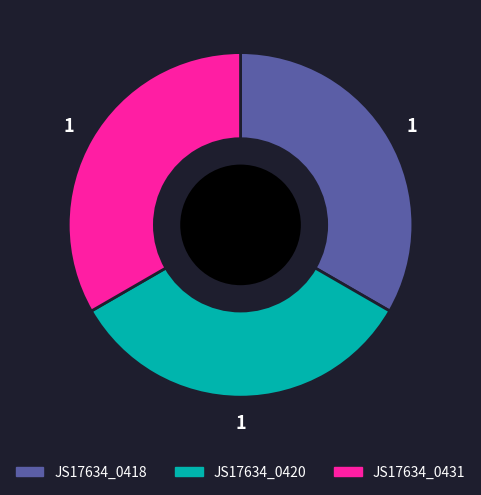

True or false: JS17634_0418 accounts for 42% of the total.

False